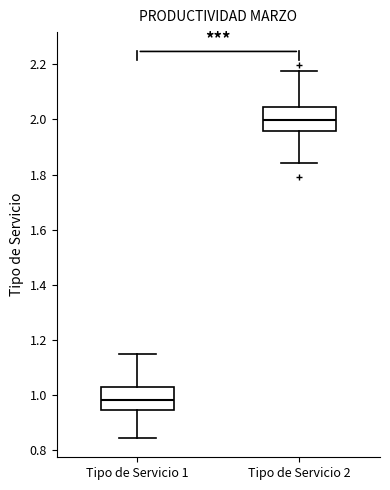

Which box has the lowest median line?

Tipo de Servicio 1